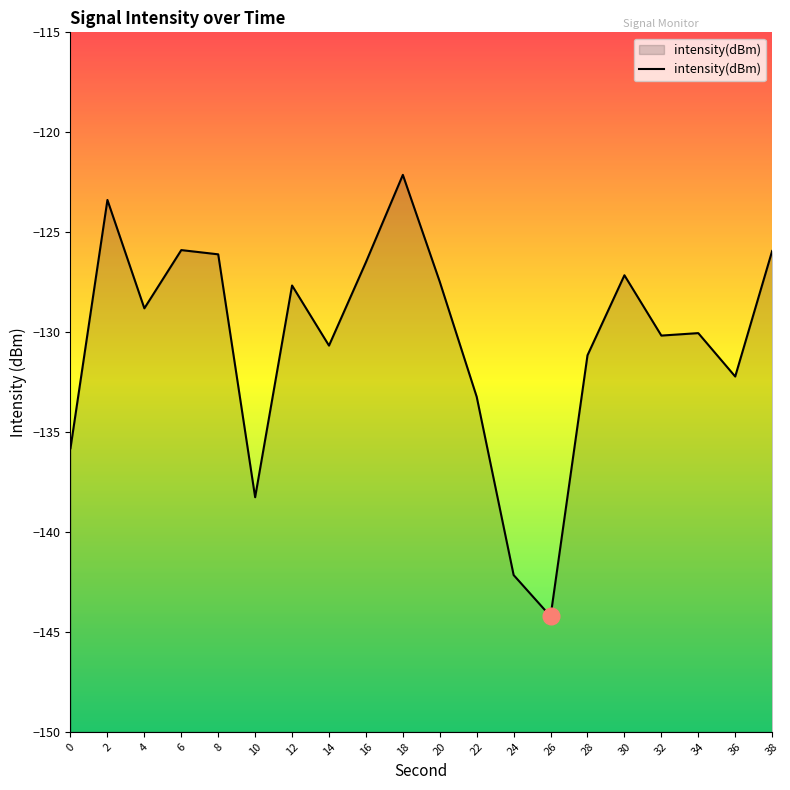

Reading right to left, list all the values displayed in this chart.

38=-125.9	36=-132.2	34=-130.1	32=-130.2	30=-127.2	28=-131.2	26=-144.2	24=-142.2	22=-133.2	20=-127.5	18=-122.1	16=-126.5	14=-130.7	12=-127.7	10=-138.3	8=-126.1	6=-125.9	4=-128.8	2=-123.4	0=-135.8